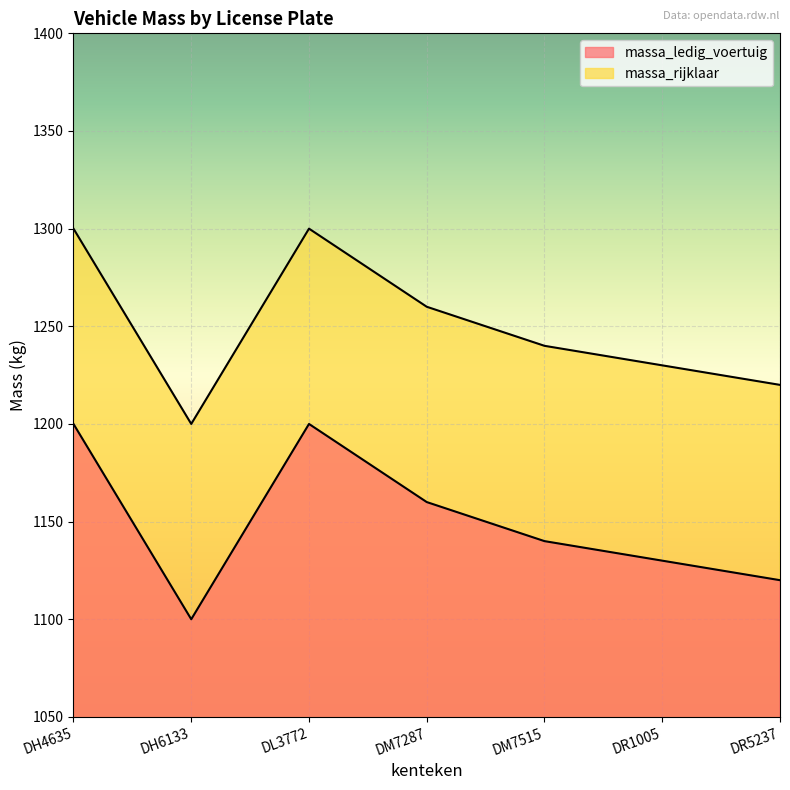

How many distinct data groups are displayed?

2